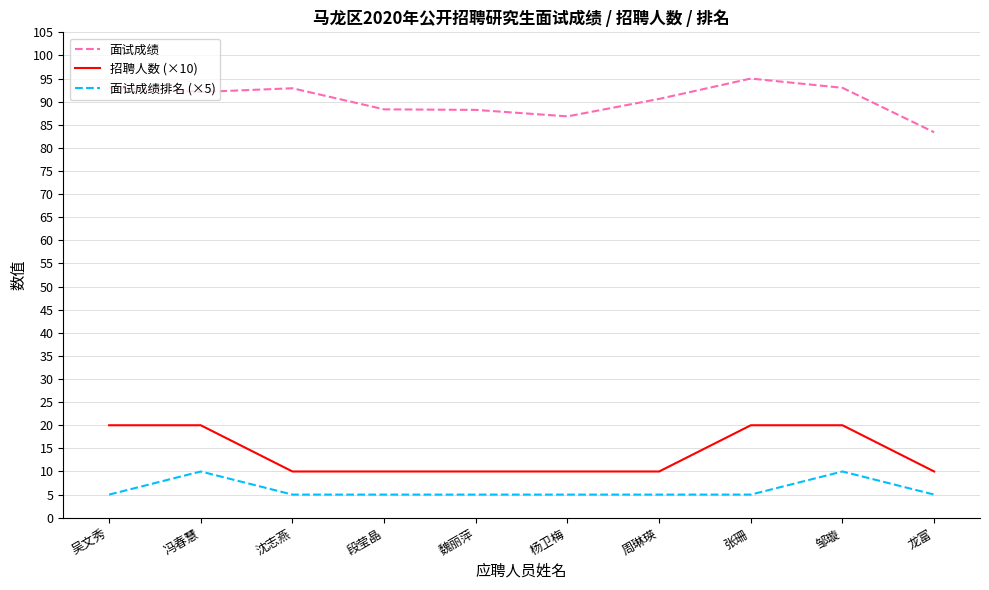

The 招聘人数 (×10) series shows 5.6 at 沈志燕. True or false?

False